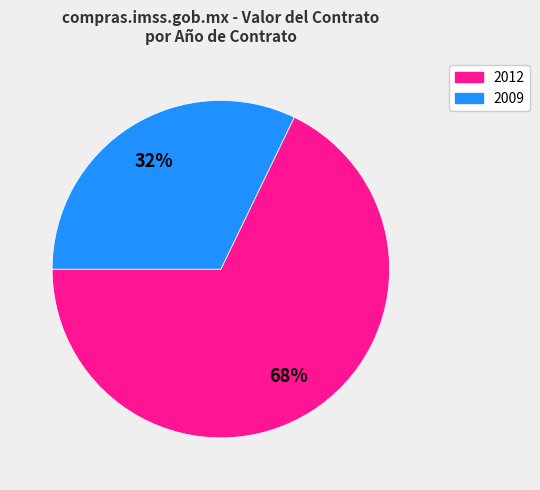

What percentage is the 2009 slice, to the nearest percent?

32%